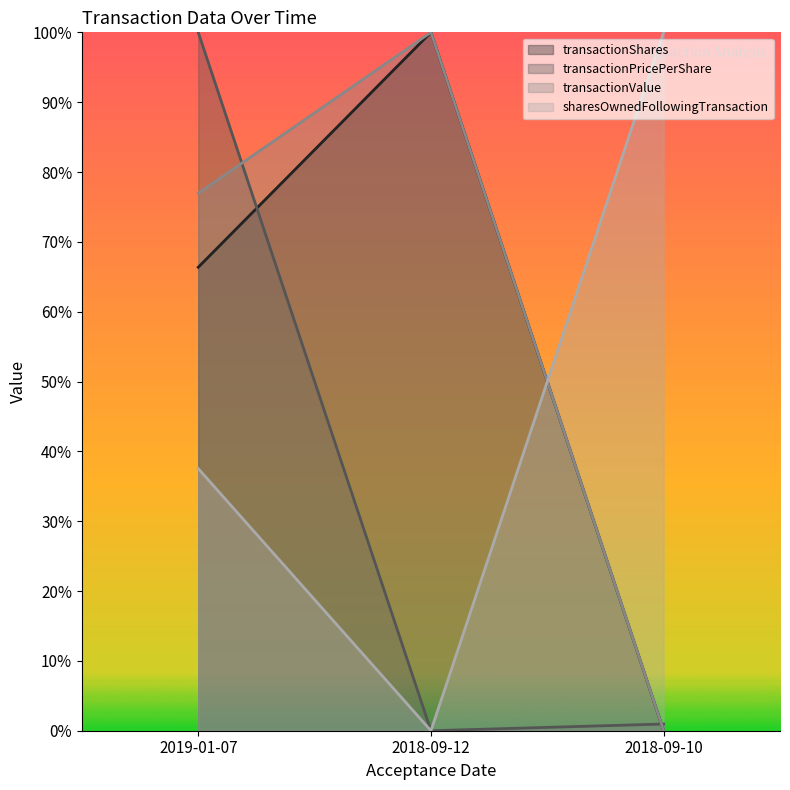

Which label corresponds to the largest value in the chart?

2018-09-12